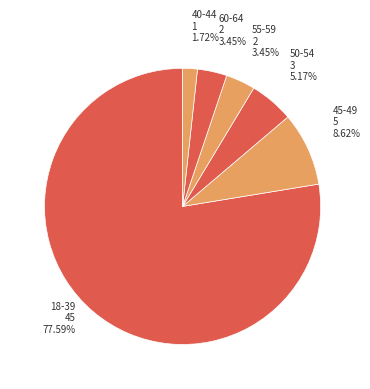

How many segments does this pie chart have?

6